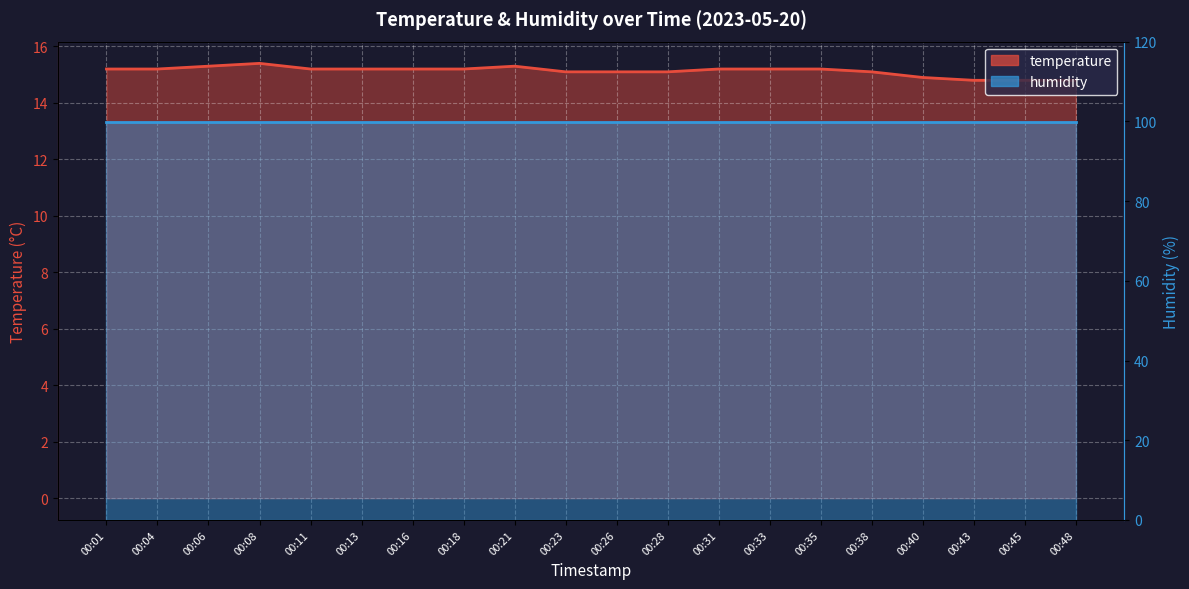

The chart shows a value of 15.2 at 00:31. True or false?

True